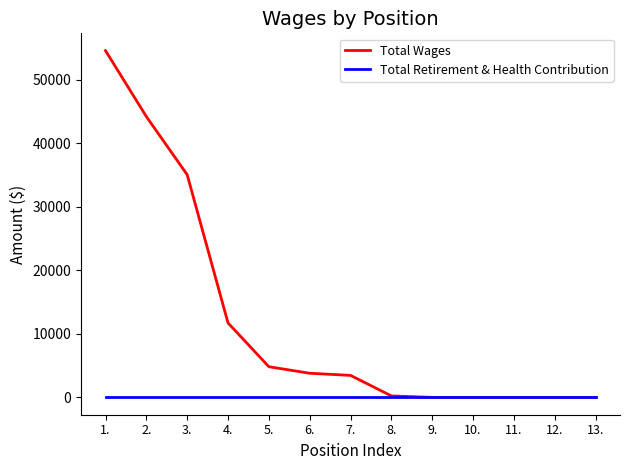

Rank the series by their maximum value, from lowest to highest.

Total Retirement & Health Contribution, Total Wages